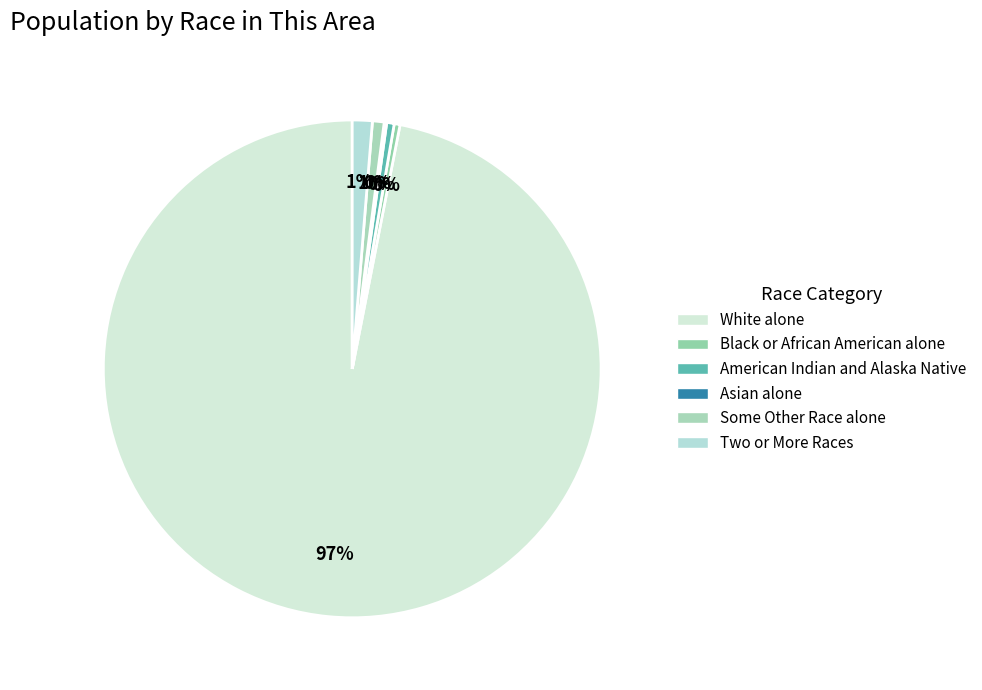

Does any single category account for the majority?

Yes